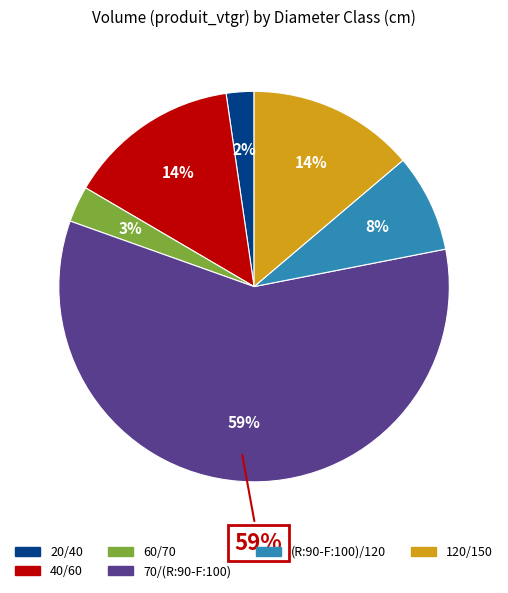

Count the number of slices in the pie.

6